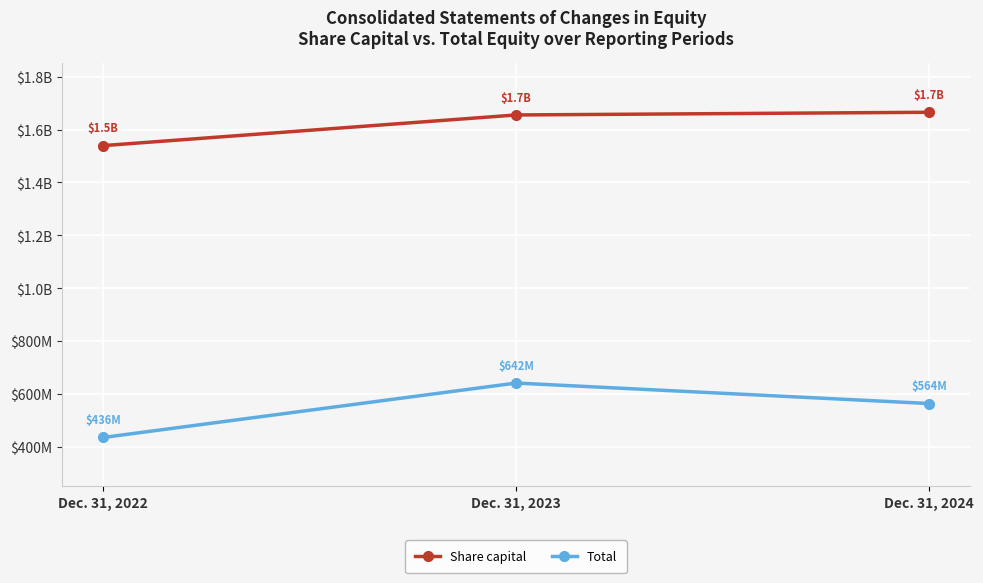

What is the total value across all series at Dec. 31, 2024?

2229511000